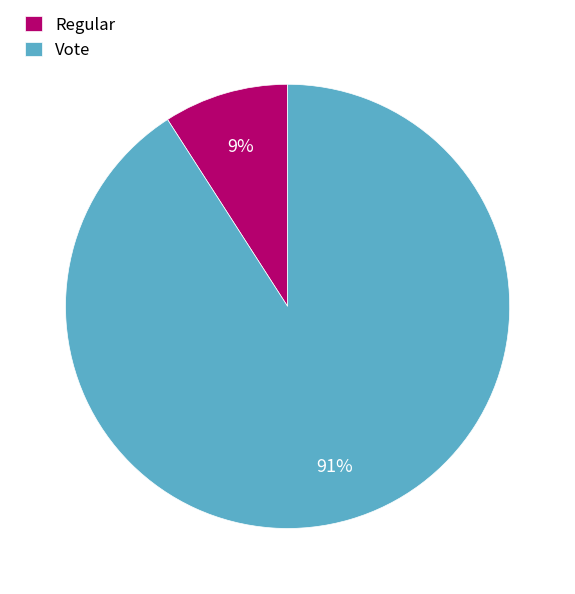

Which category has the biggest portion of the pie?

Vote